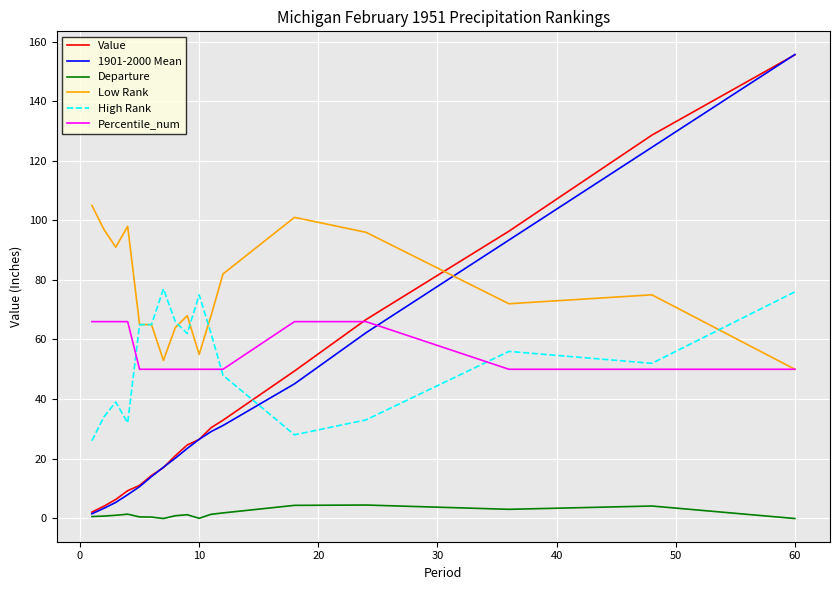

What is the lowest value of the Percentile_num series?

50.0